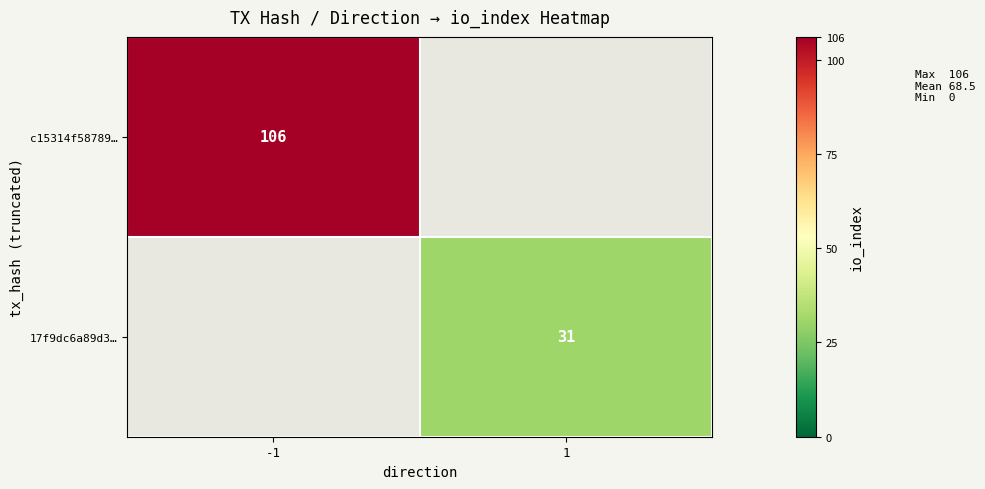

Is it true that c15314f58789… equals 22 at -1?

False